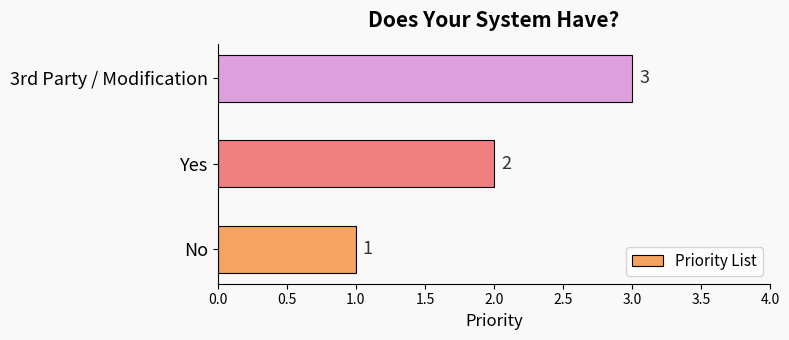

True or false: the data shows 1 at No.

True